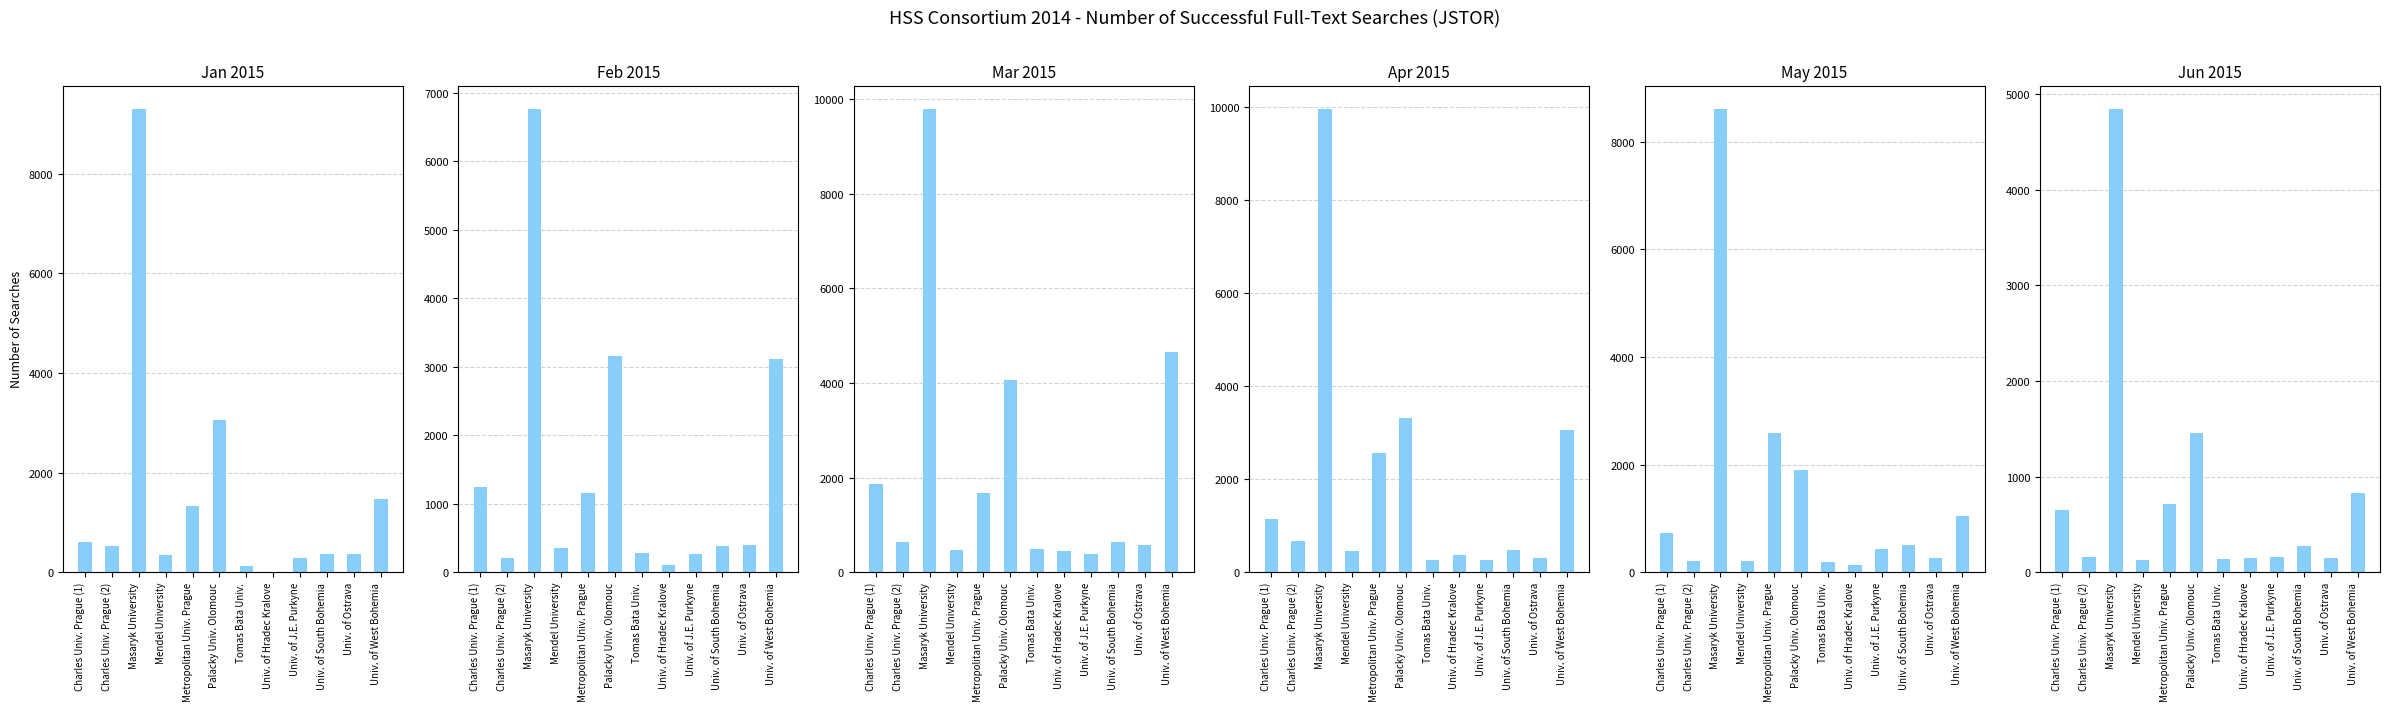

True or false: Jun 2015 has a value of 807 at Palacky Univ. Olomouc.

False